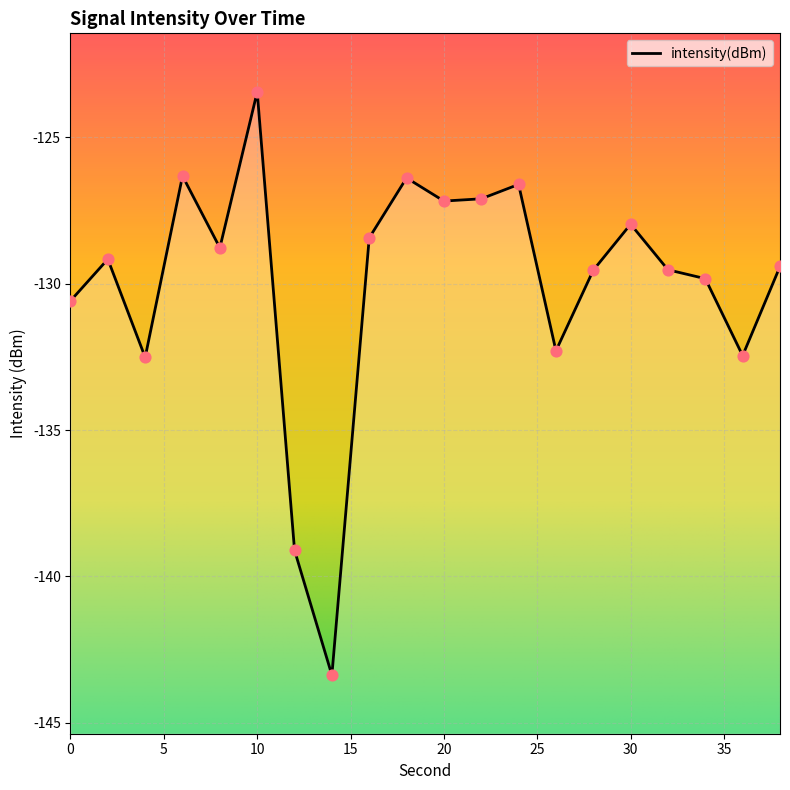

Which has a higher value, 16 or 34?

16